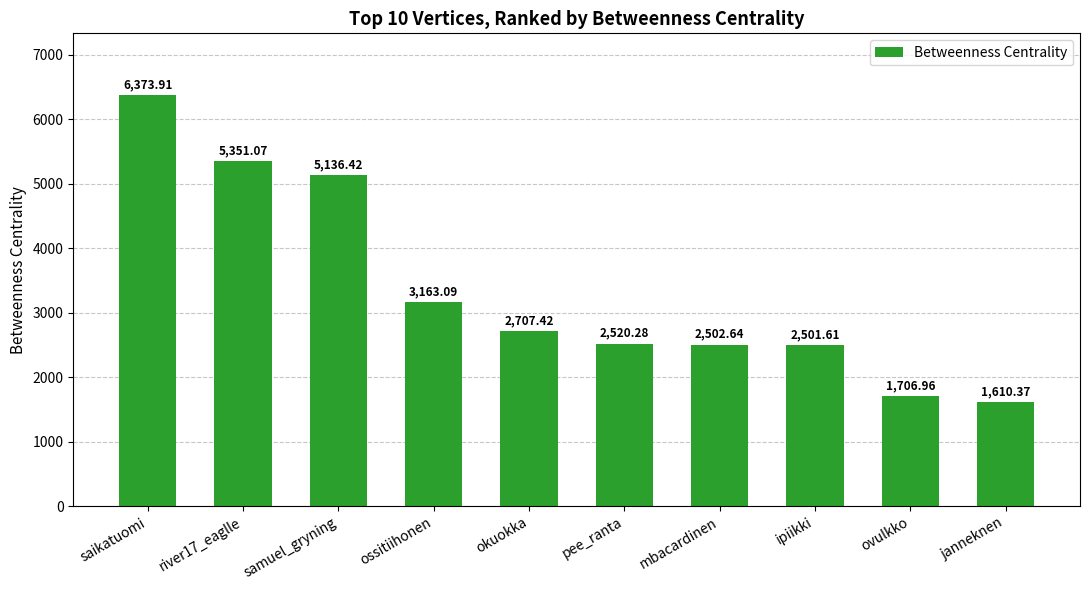

What is the value of the 5th bar from the left?

2707.4